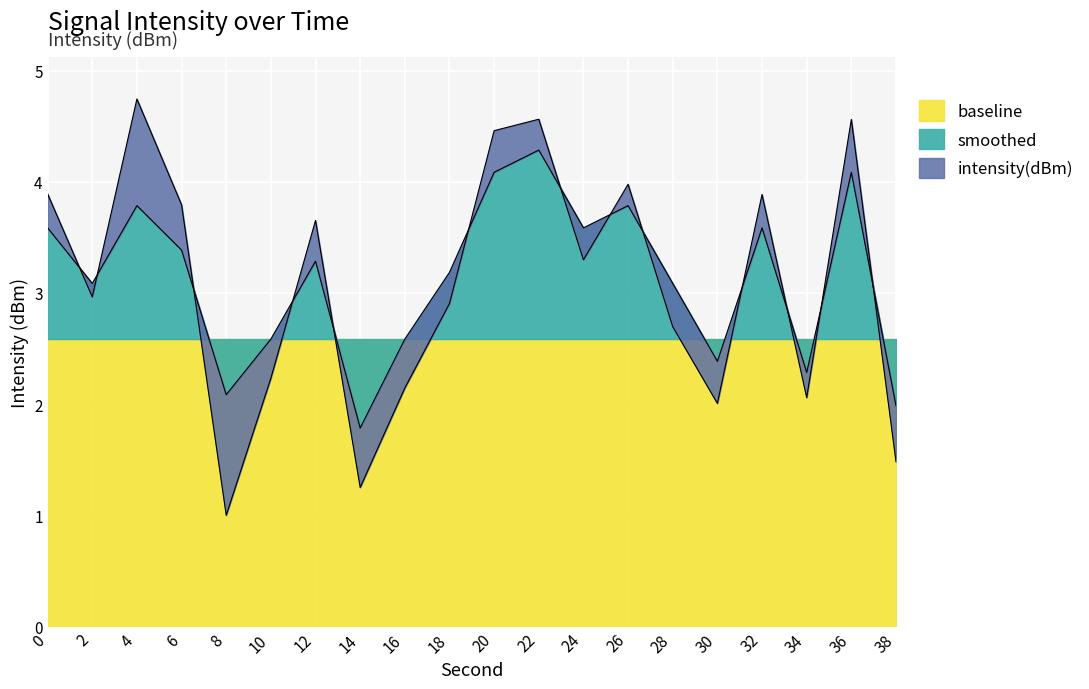

What is the maximum value shown in the chart?

4.7